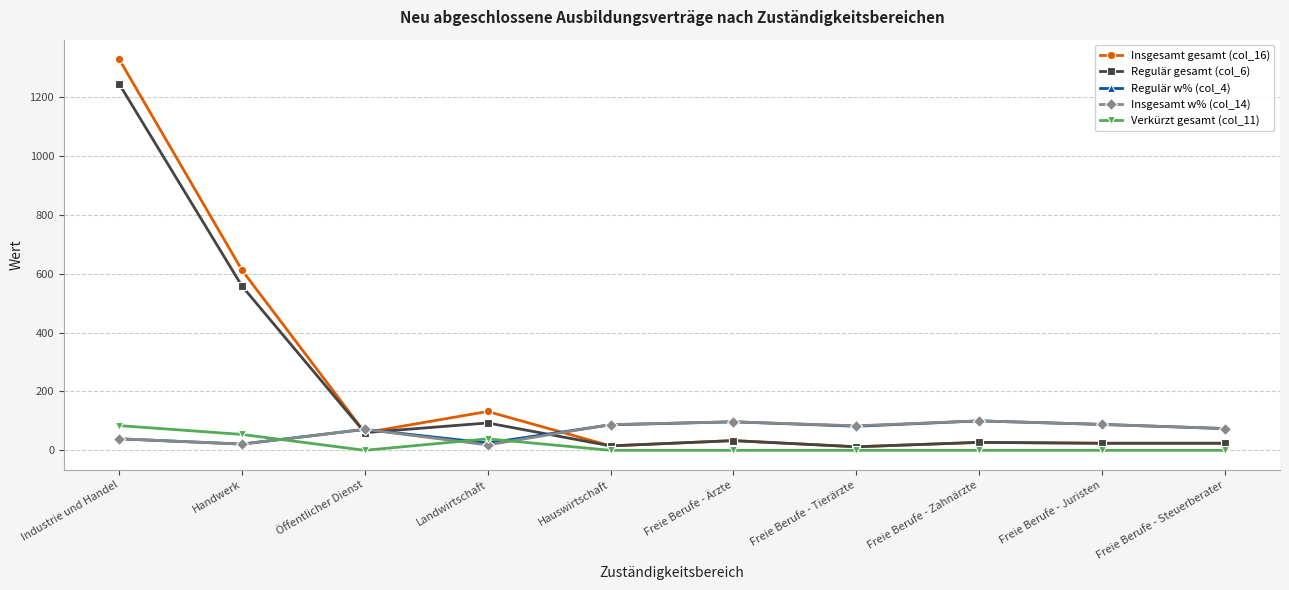

True or false: Regulär w% (col_4) and Insgesamt gesamt (col_16) cross at least once.

True